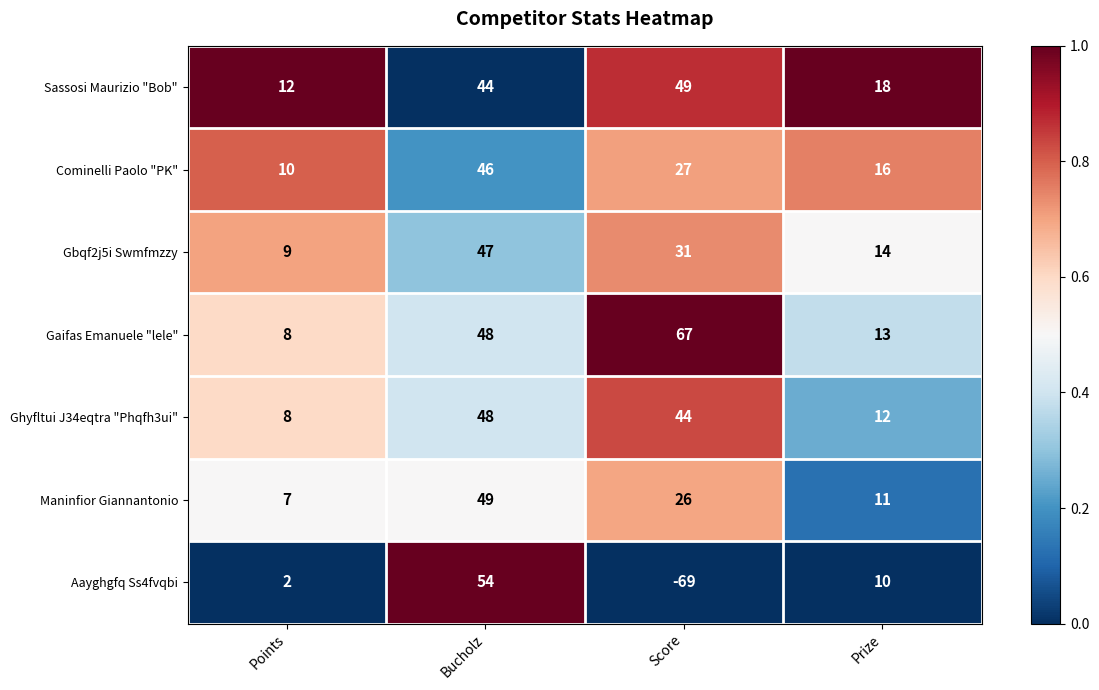

Is the value of Maninfior Giannantonio at Points greater than the value of Cominelli Paolo "PK" at Points?

No